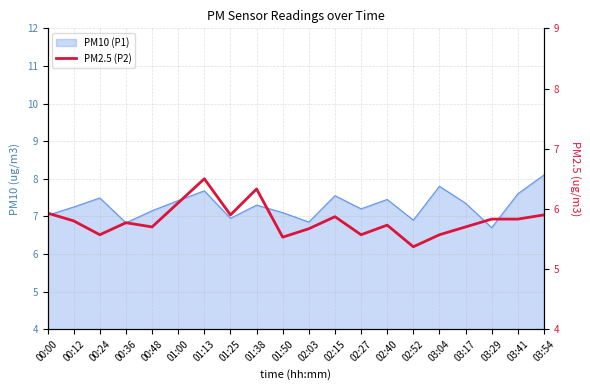

What value does the data have at 02:40?

5.7